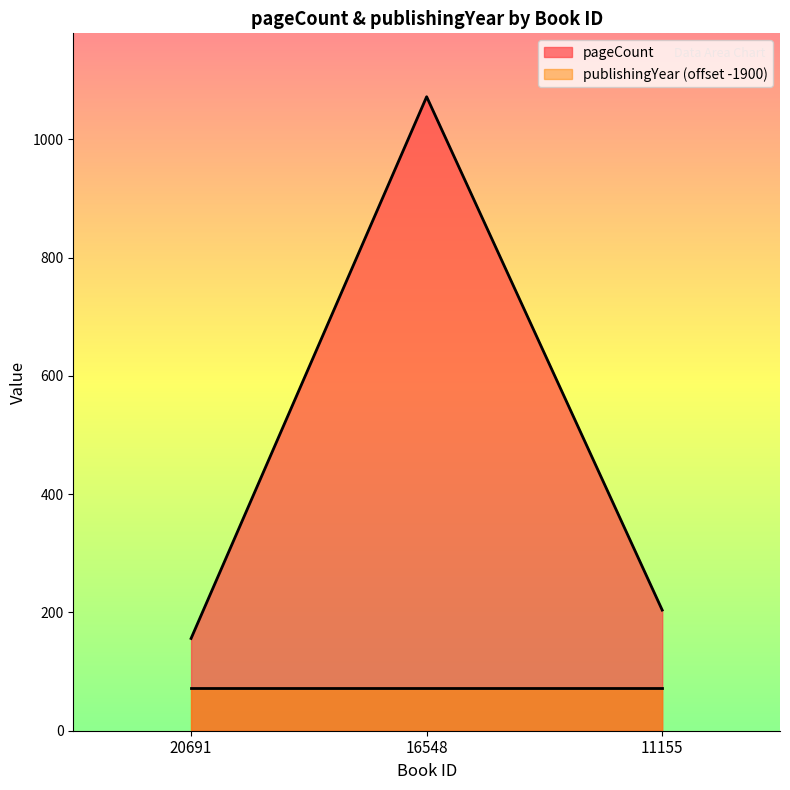

Reading left to right, transcribe all the data shown in this chart.

20691=156	16548=1072	11155=204